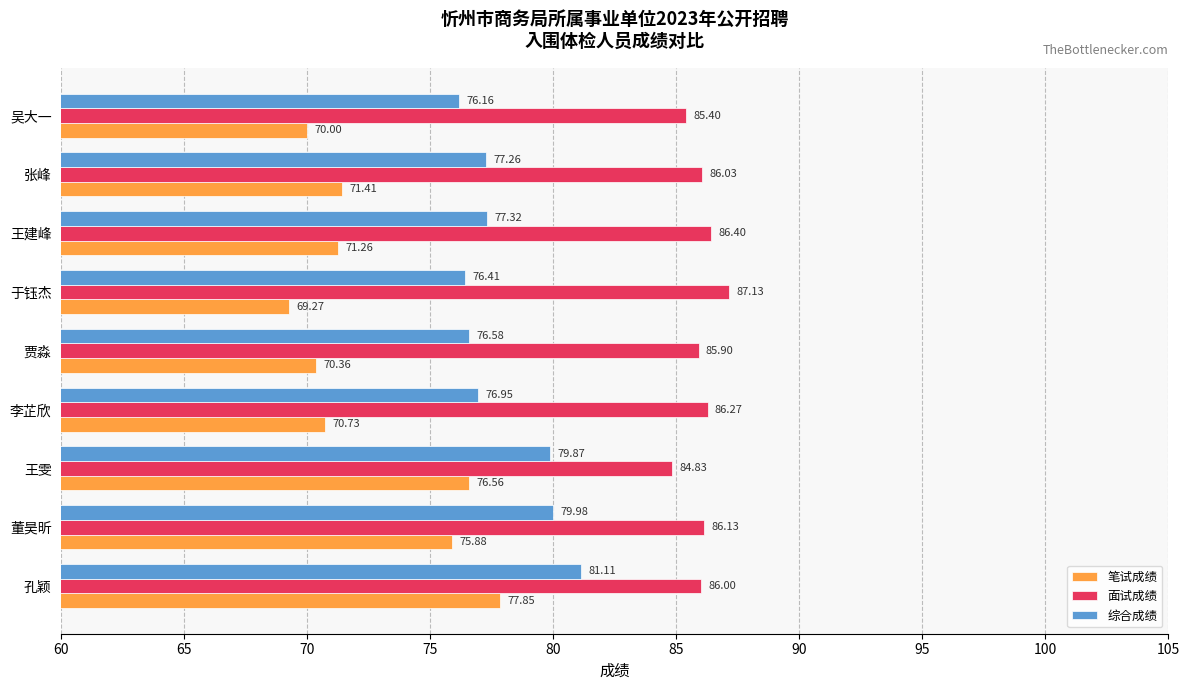

What is the difference between the 综合成绩 values at 王雯 and 吴大一?

3.7